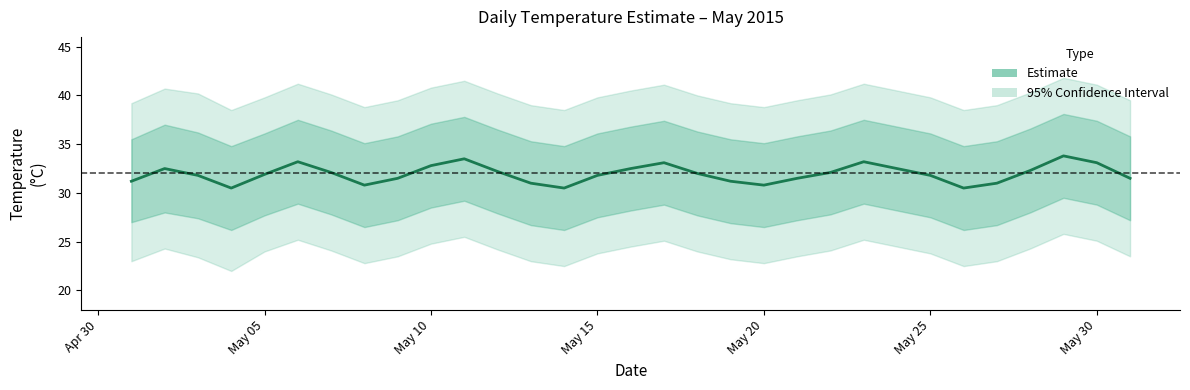

What is the average value?

31.9